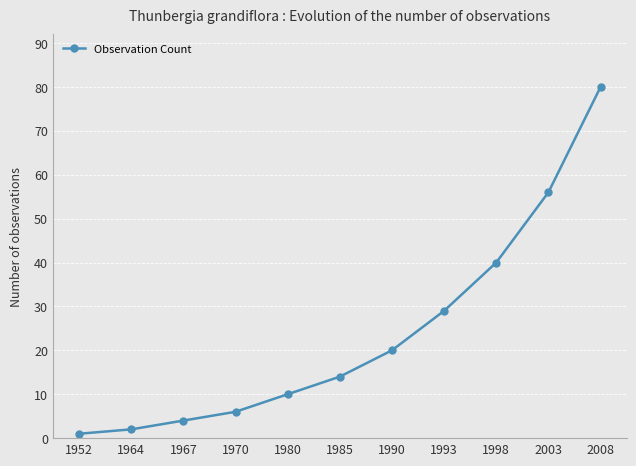

True or false: the data shows 4 at 1967.

True